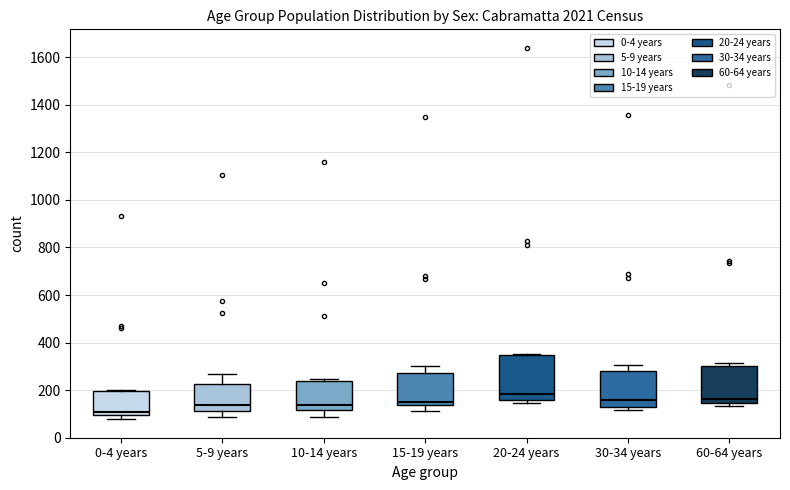

Reading left to right, transcribe this box plot: for each box, give where its median line is, the range the box spans, and where its two whiskers end, as read against the y-axis. The values are not printed on the chart, so give them approximately, as read against the axis.

0-4 years: median 100 (just above the box's lower edge), box 100 to 200, whiskers 80 to 200
5-9 years: median 140, box 120 to 220, whiskers 80 to 260
10-14 years: median 140, box 120 to 240, whiskers 80 to 240 (just above the box's upper edge)
15-19 years: median 160, box 140 to 280, whiskers 120 to 300
20-24 years: median 180, box 160 to 340, whiskers 140 to 360
30-34 years: median 160, box 120 to 280, whiskers 120 (just below the box's lower edge) to 300
60-64 years: median 160, box 140 to 300, whiskers 140 (just below the box's lower edge) to 320